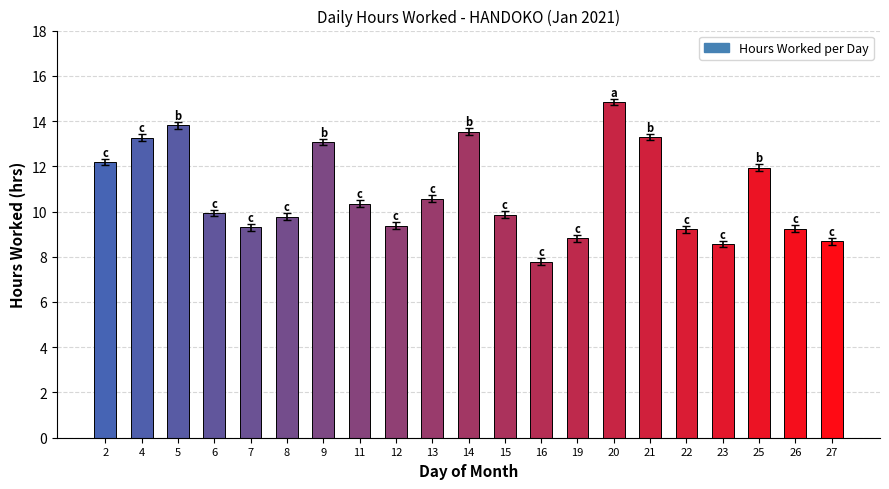

What is the difference between the maximum and minimum values?

7.1